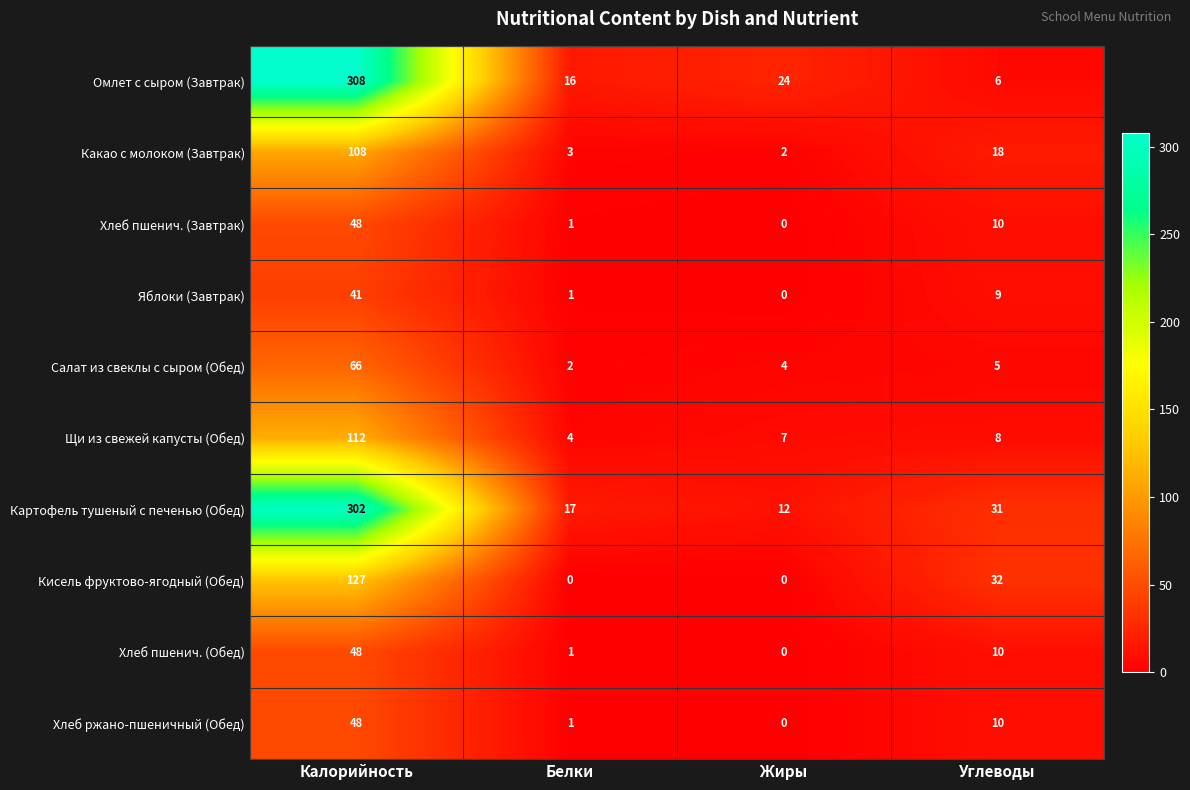

At which label is Яблоки (Завтрак) closest to 20?

Углеводы